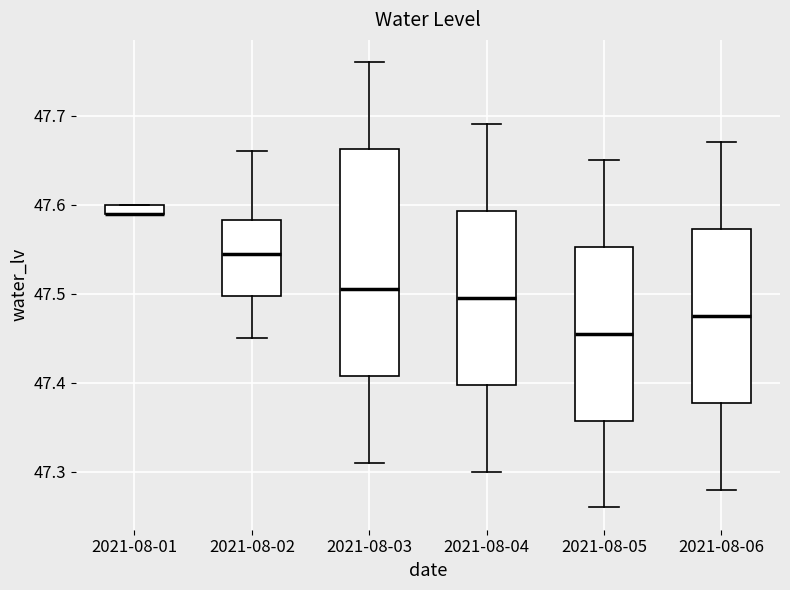

Comparing the boxes themselves (not the whiskers), which one is the tallest?

2021-08-03